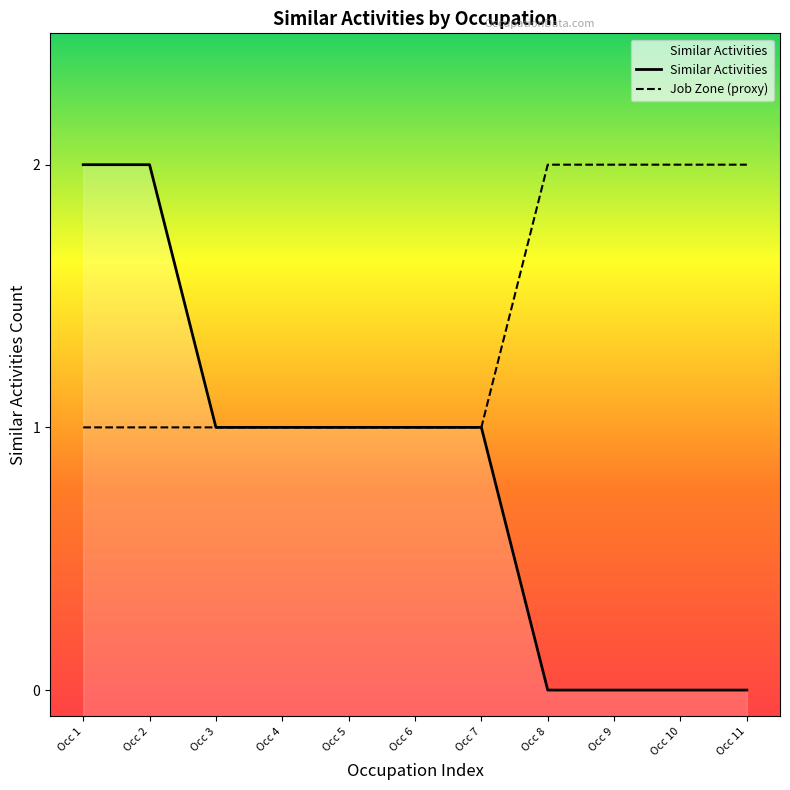

Reading left to right, extract all data points from this chart.

Similar Activities: 2	2	1	1	1	1	1	0	0	0	0
Job Zone (proxy): 1	1	1	1	1	1	1	2	2	2	2